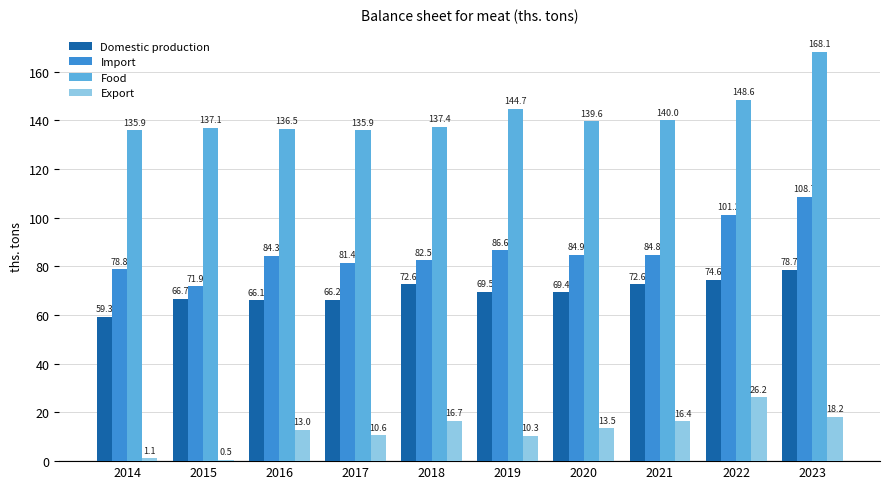

What is the maximum value shown in the chart?

168.1